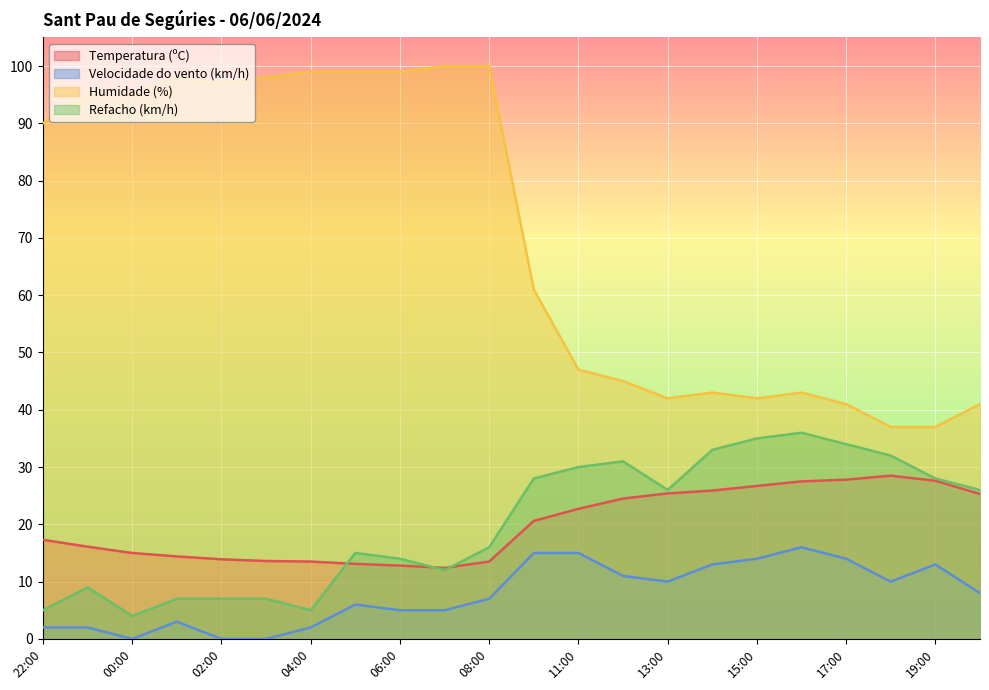

Rank the series by their maximum value, from lowest to highest.

Velocidade do vento (km/h), Temperatura (ºC), Refacho (km/h), Humidade (%)